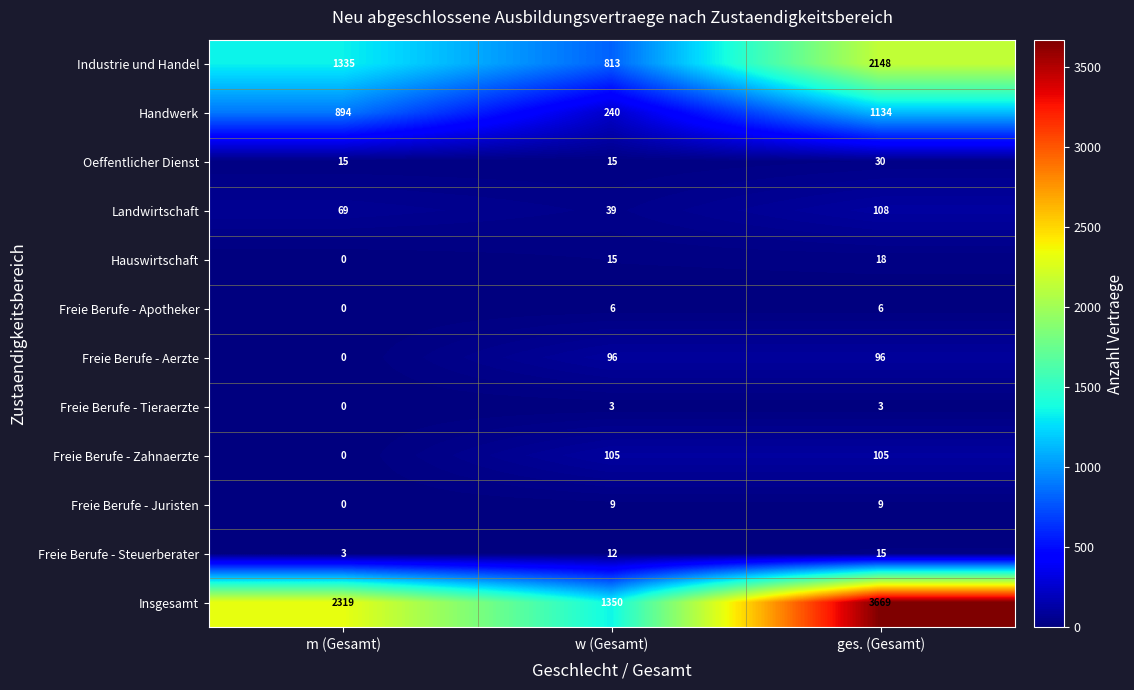

At which category does the chart reach its minimum across all series?

m (Gesamt)